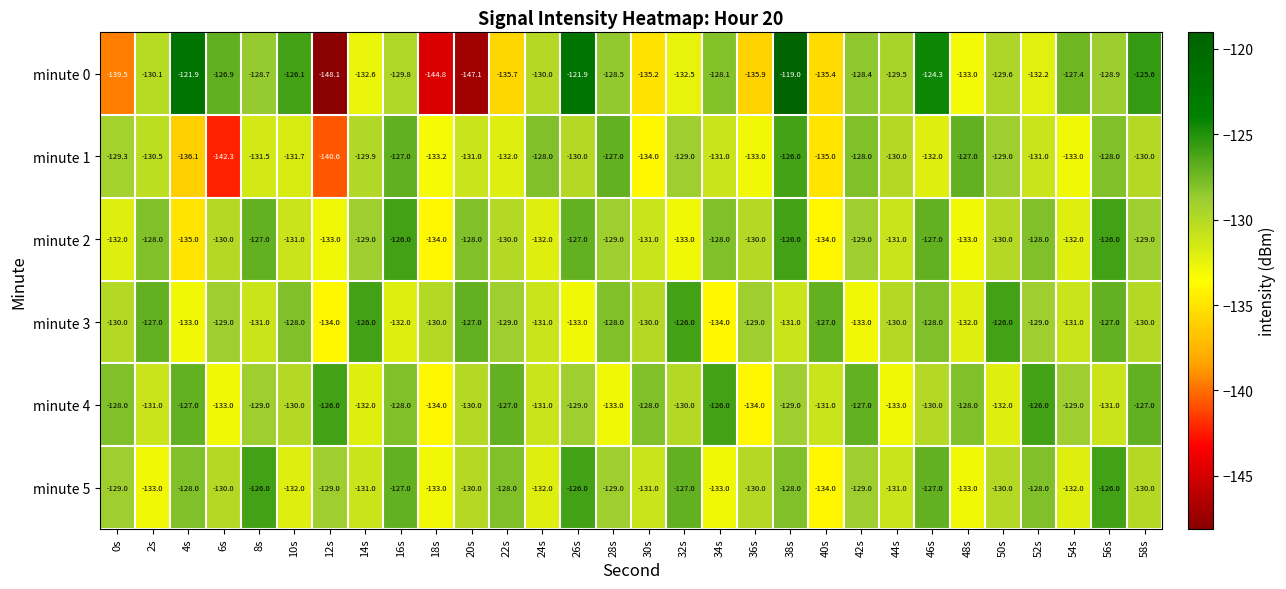

What is the sum of the minute 4 values at 30s and 52s?

-254.0